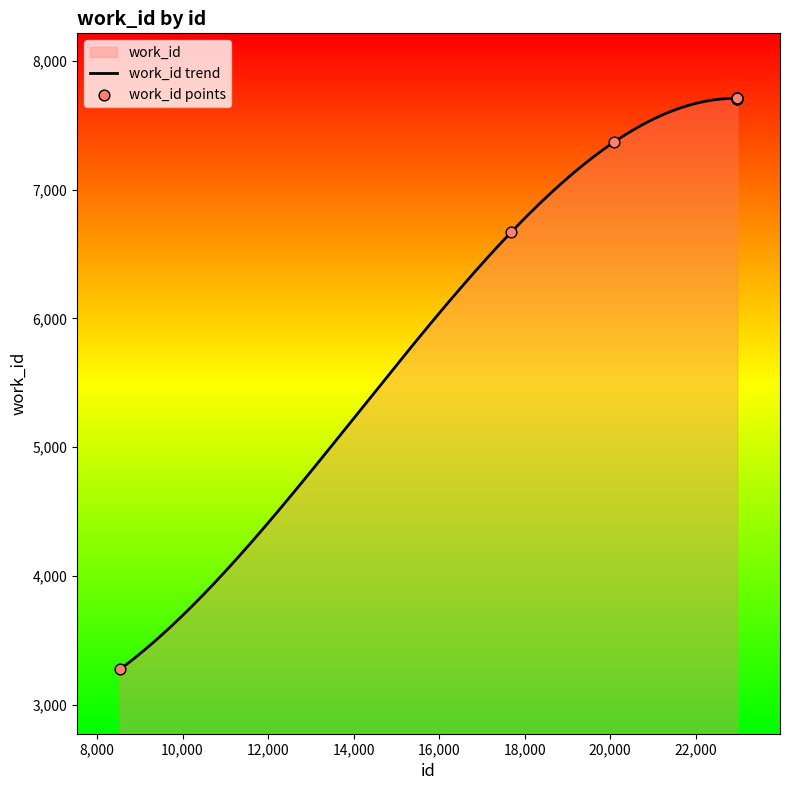

What is the change in value from 20093 to 22964?

+338